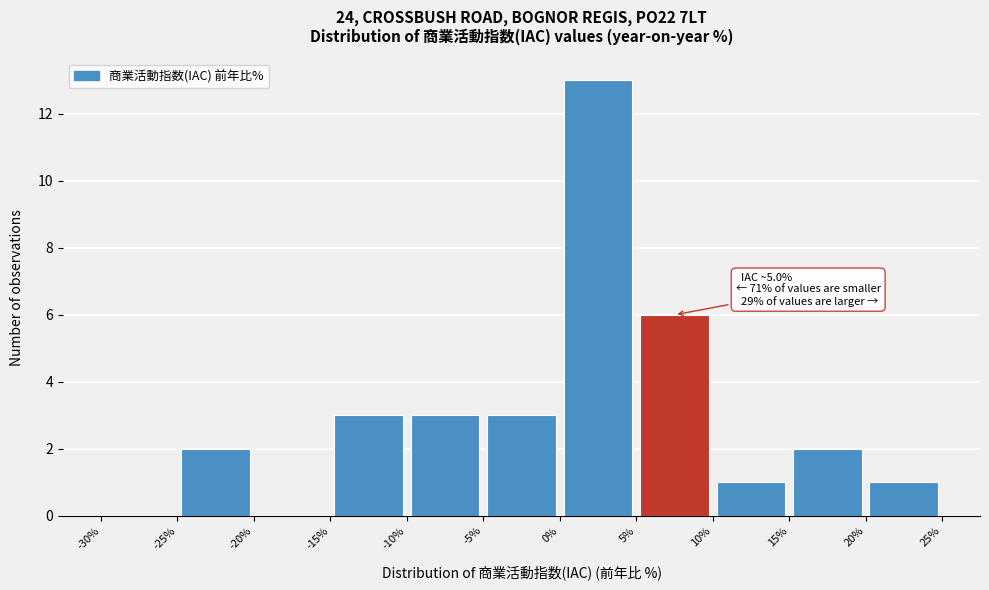

Over which range of the x-axis is the bar tallest?

0% to 5%